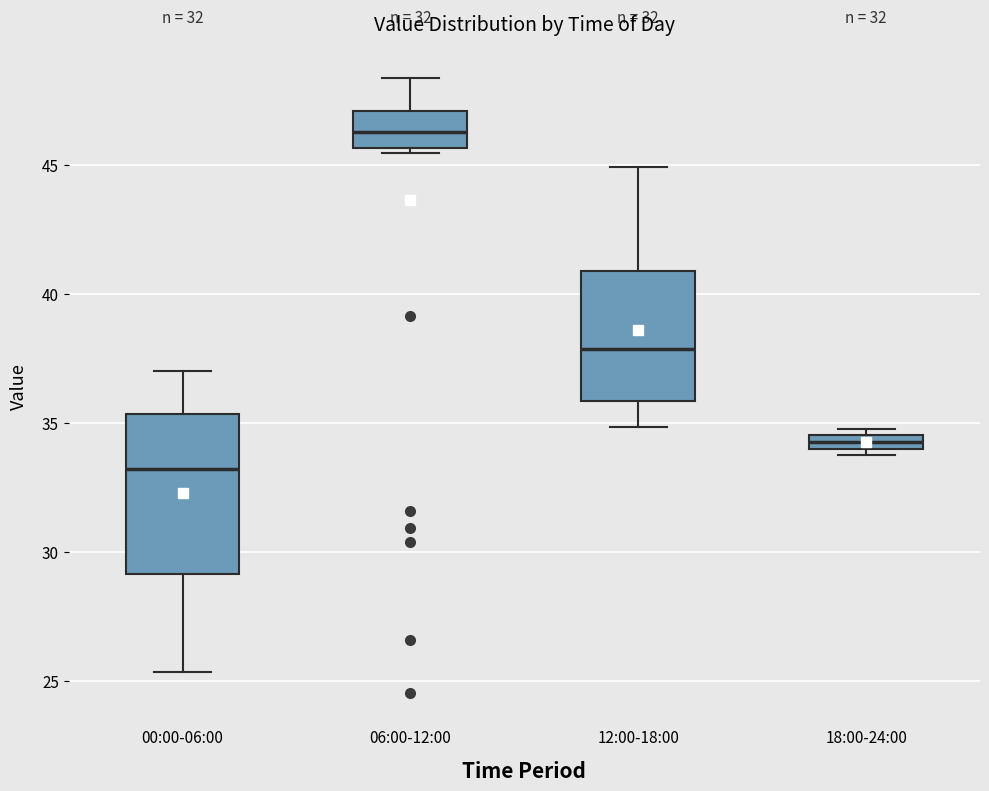

Which box is the tallest, from its lower edge to its upper edge?

00:00-06:00